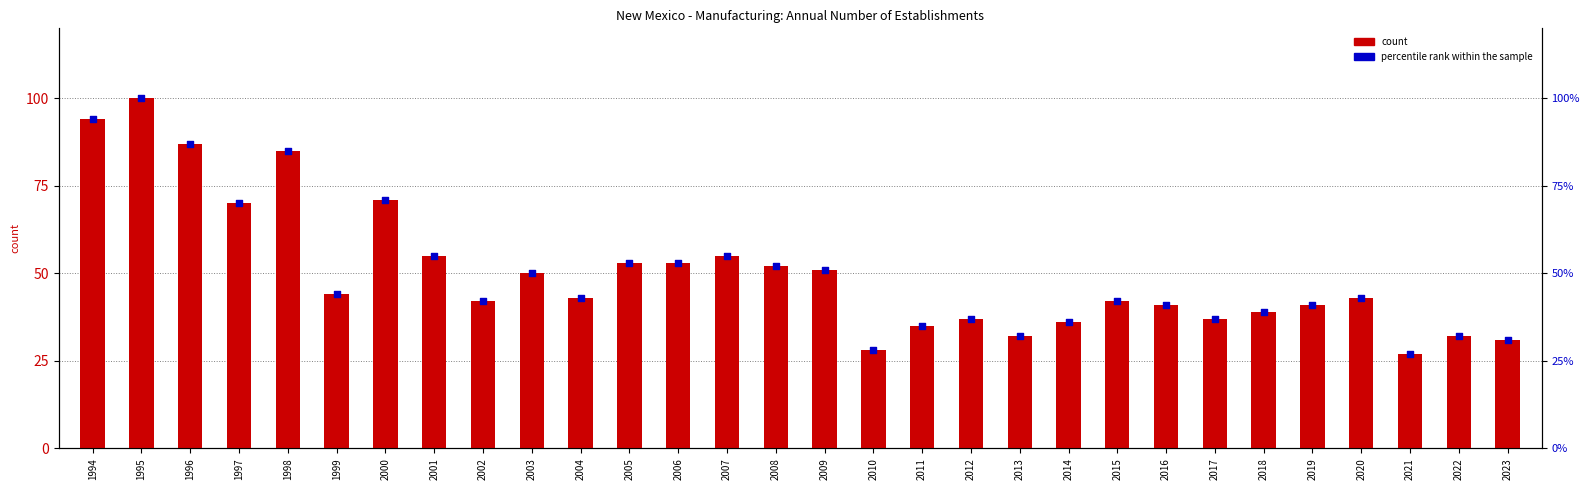

At which category is the sum across all series the highest?

1995